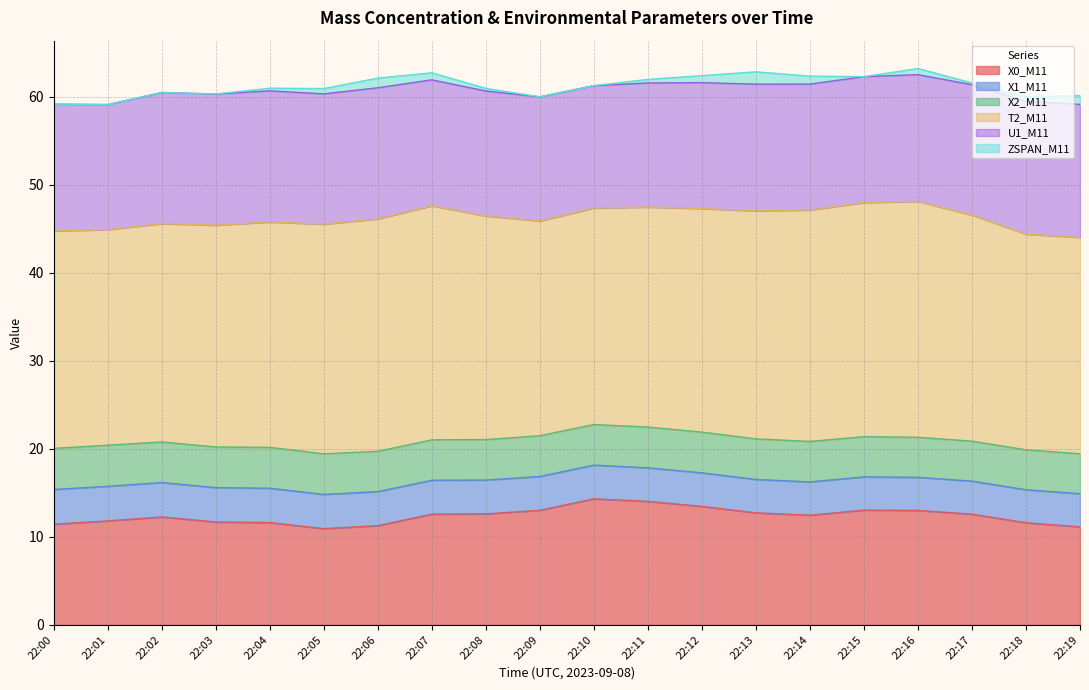

Which series has the largest range (max minus min)?

X0_M11